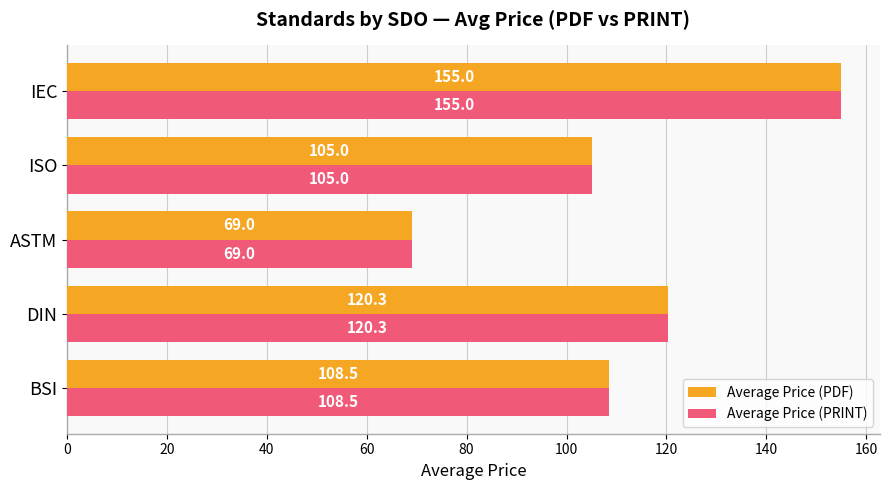

True or false: Average Price (PDF) has a value of 155.0 at IEC.

True